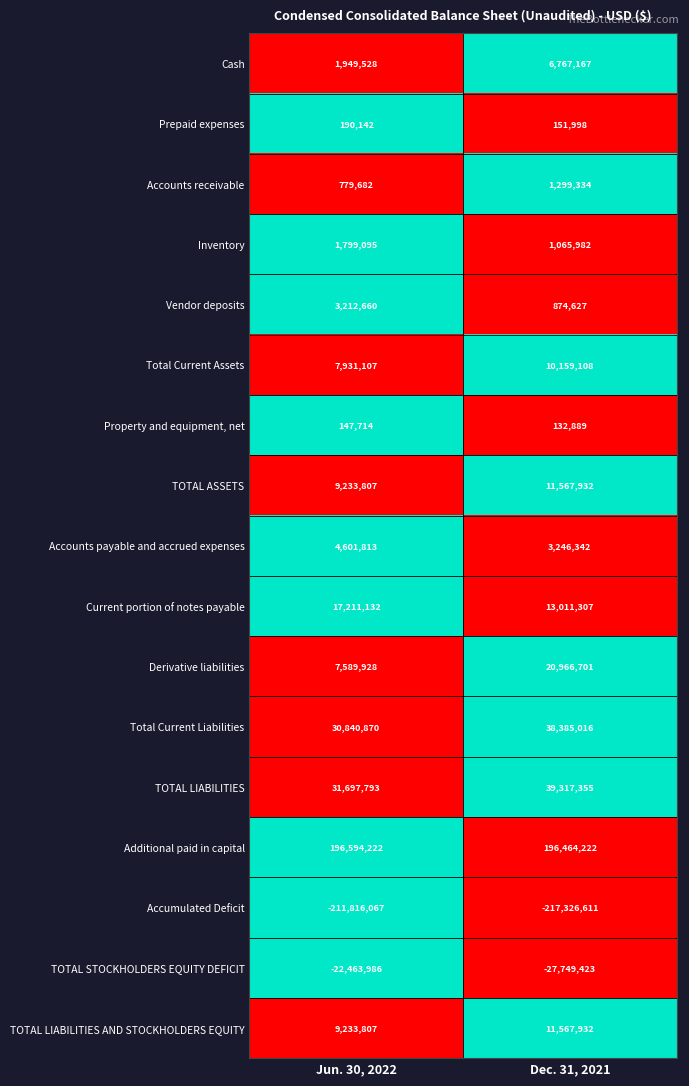

Between Jun. 30, 2022 and Dec. 31, 2021, which series saw the biggest shift?

Derivative liabilities